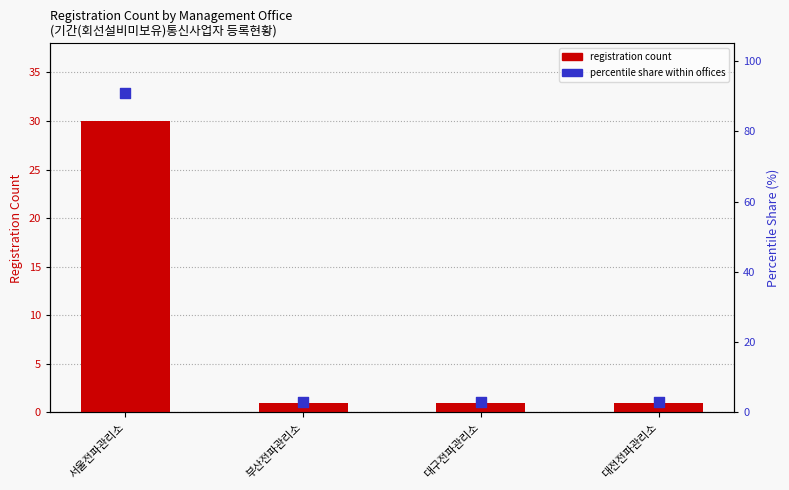

Which series has the largest Y range (max minus min)?

percentile share within offices